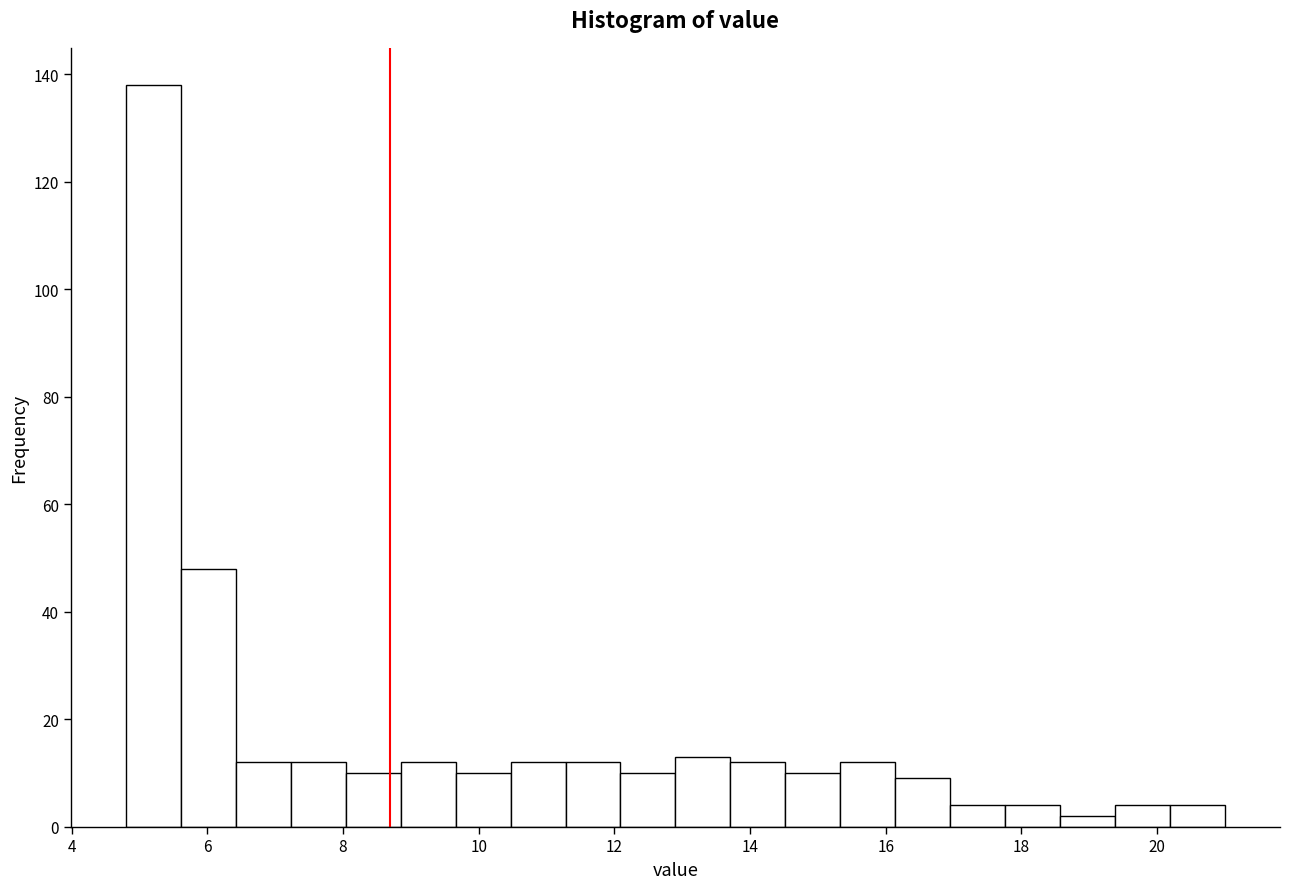

Reading left to right, transcribe this chart: for each bar, give the range it covers on the x-axis and its height. Neither the bar edges nor the heights are printed on the chart, so give them approximately, as read against the axes.

4.8 to 5.6: 138
5.6 to 6.4: 48
6.4 to 7.2: 12
7.2 to 8.0: 12
8.0 to 8.8: 10
8.8 to 9.6: 12
9.6 to 10.4: 10
10.4 to 11.2: 12
11.2 to 12.0: 12
12.0 to 13.0: 10
13.0 to 13.8: 14
13.8 to 14.6: 12
14.6 to 15.4: 10
15.4 to 16.2: 12
16.2 to 17.0: 10
17.0 to 17.8: 4
17.8 to 18.6: 4
18.6 to 19.4: 2
19.4 to 20.2: 4
20.2 to 21.0: 4